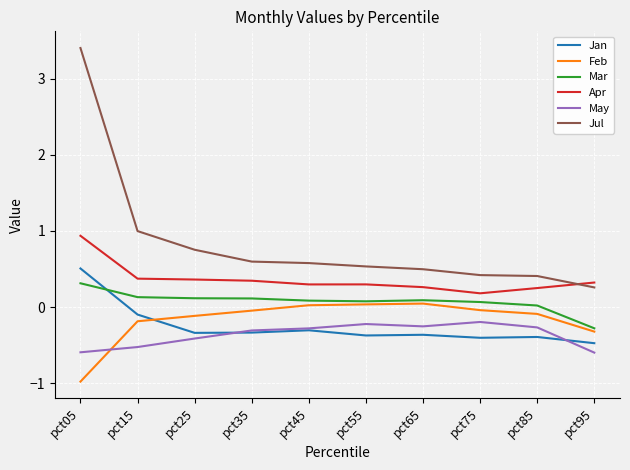

Which series has the largest range (max minus min)?

Jul